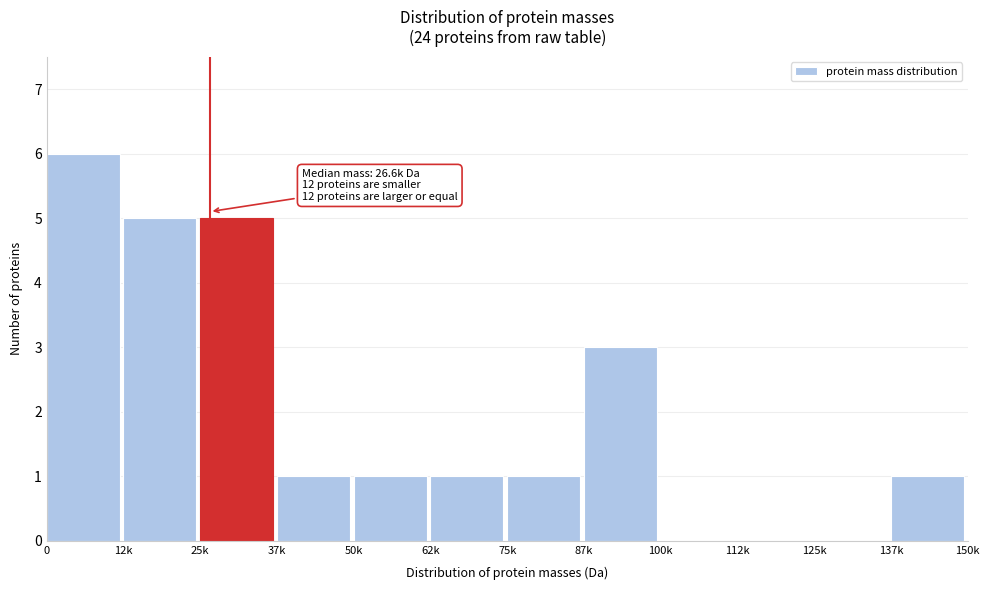

Reading right to left, what are all the values shown in this chart?

137k=1	125k=0	112k=0	100k=0	87k=3	75k=1	62k=1	50k=1	37k=1	25k=5	12k=5	0=6